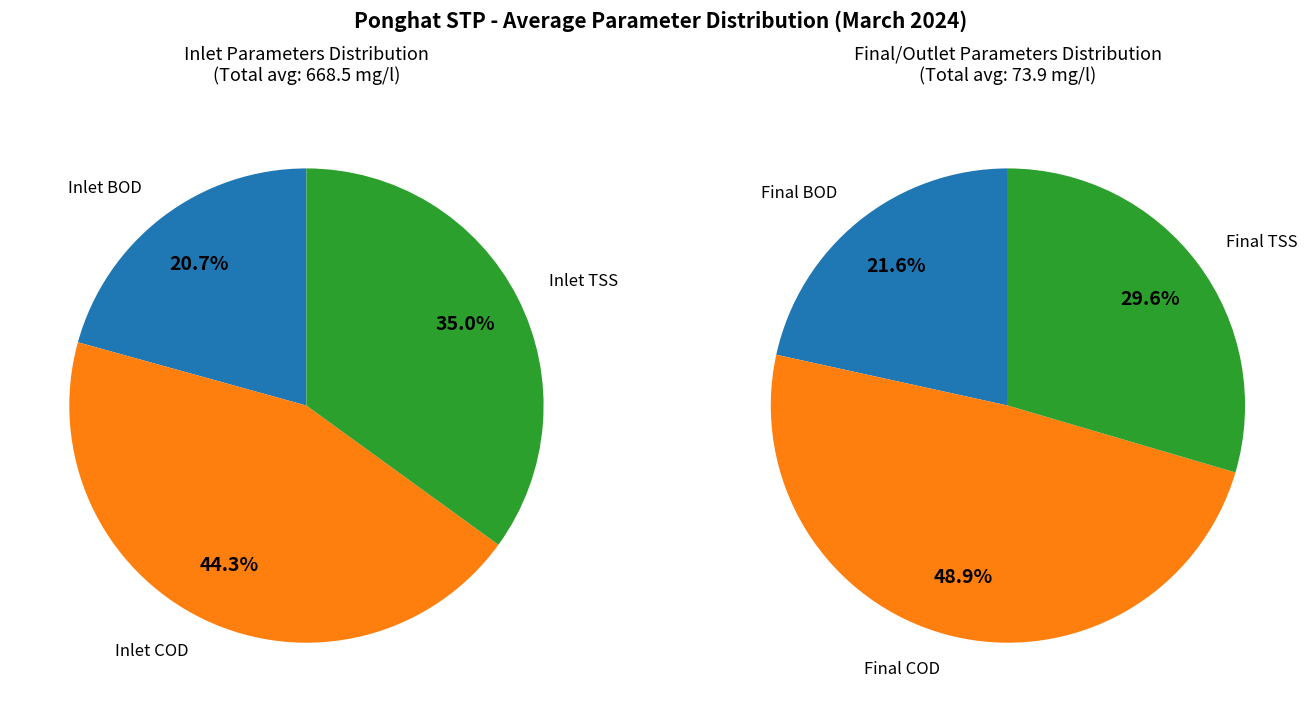

Which has a higher value, Final BOD or Inlet TSS?

Inlet TSS